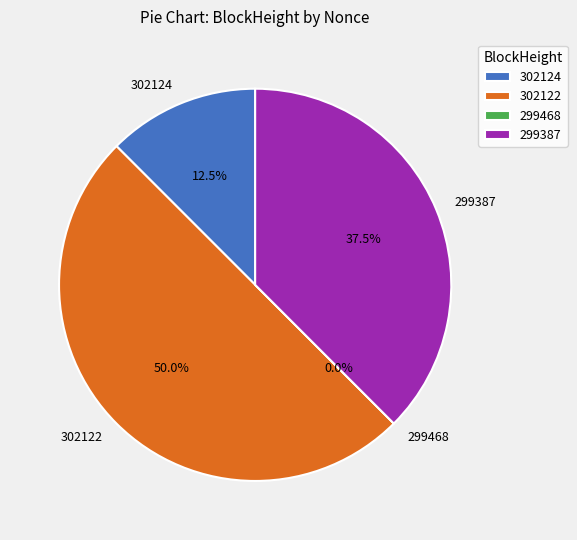

What percentage is the 299387 slice, to the nearest percent?

38%